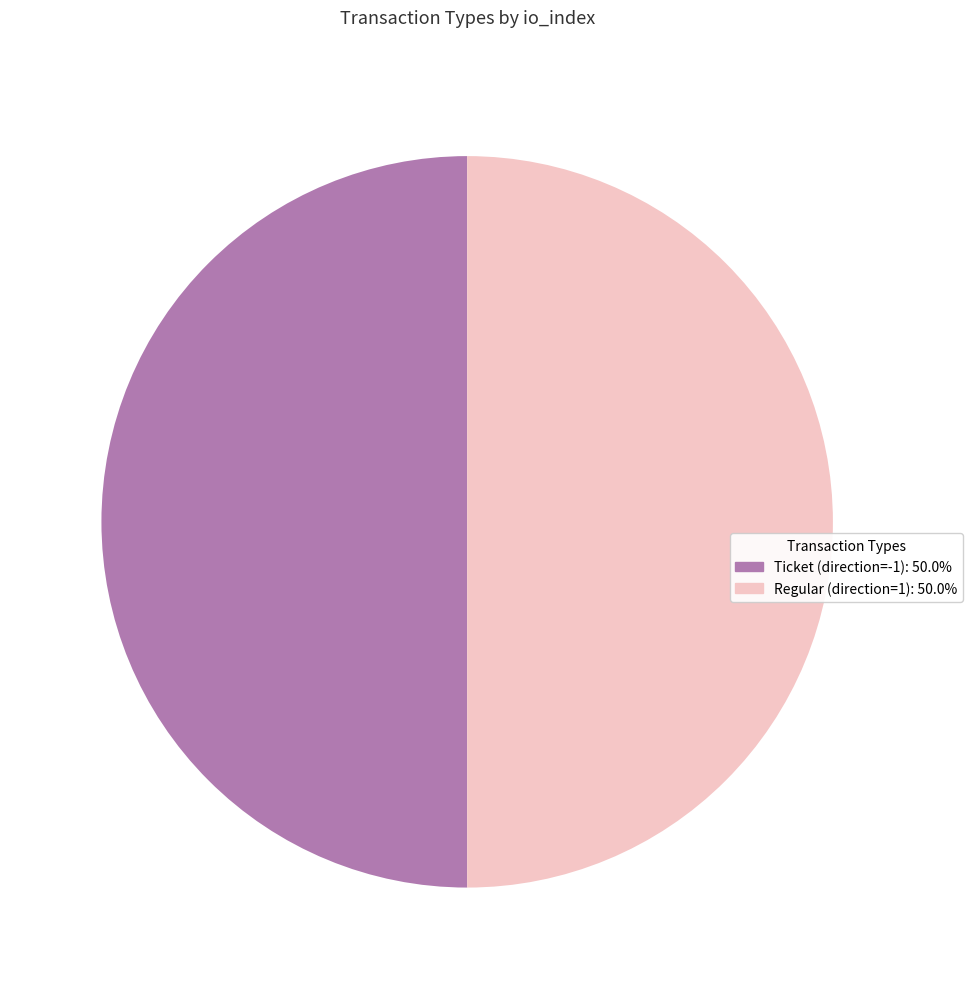

Approximately how many times larger is the value at Regular (direction=1): 50.0% compared to Ticket (direction=-1): 50.0%?

1.0